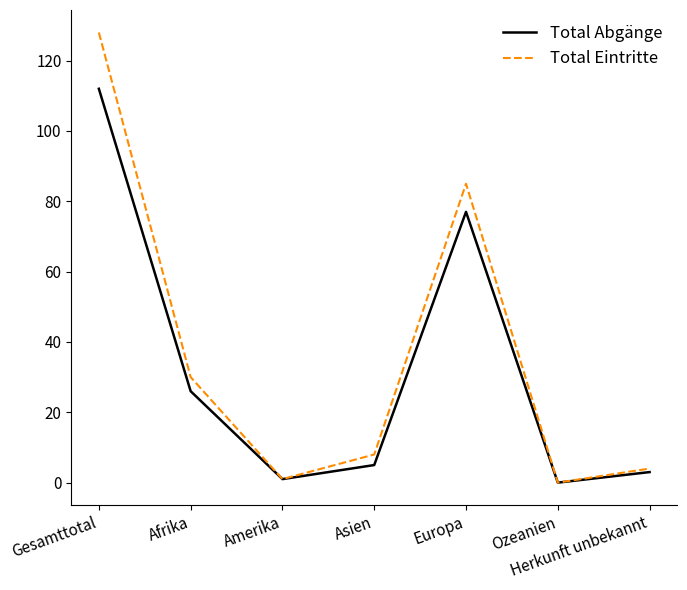

True or false: Total Abgänge has more than 0 points higher than both neighbors.

True